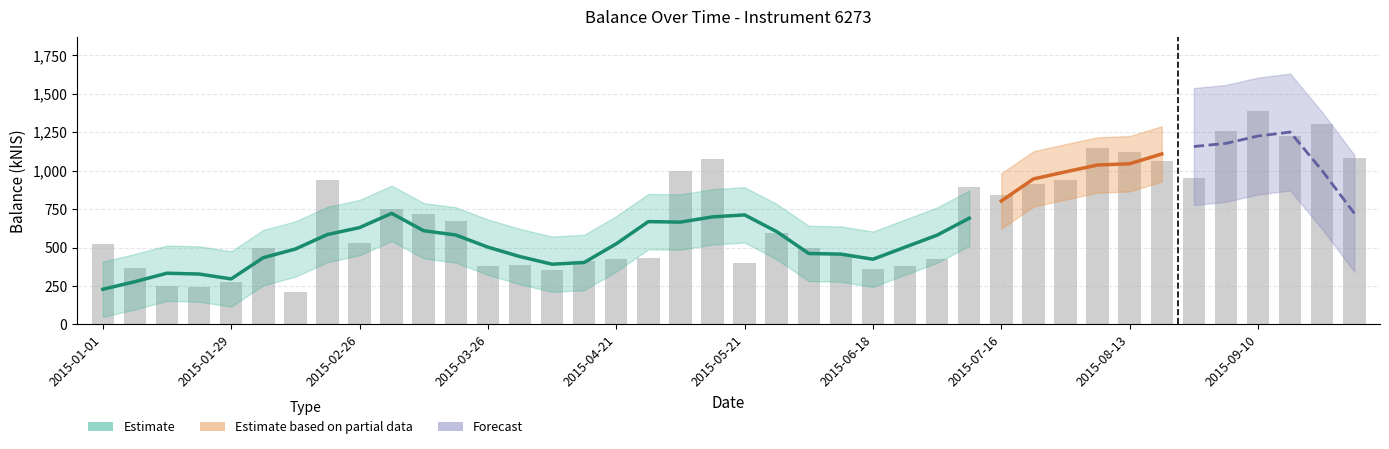

Which label corresponds to the smallest value in the chart?

2015-02-12